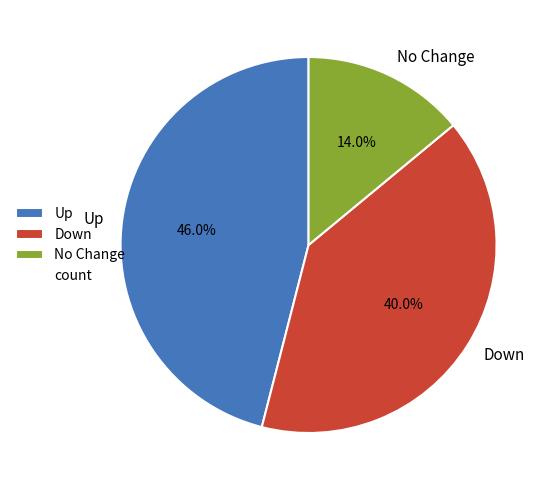

Does any single category account for the majority?

No